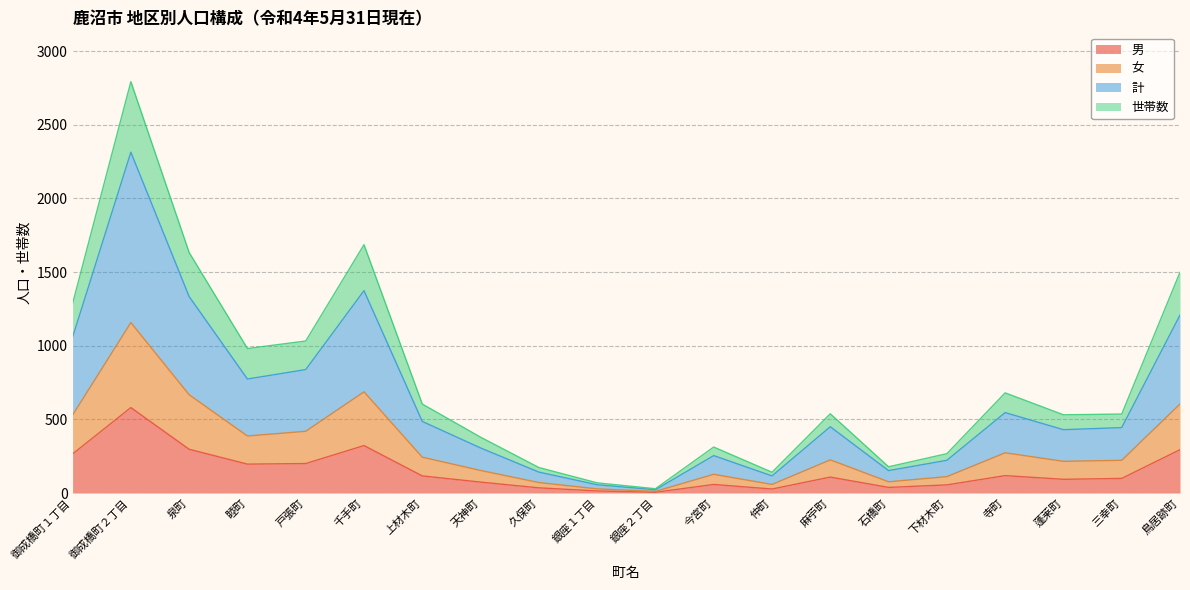

At which category is the sum across all series the highest?

御成橋町２丁目